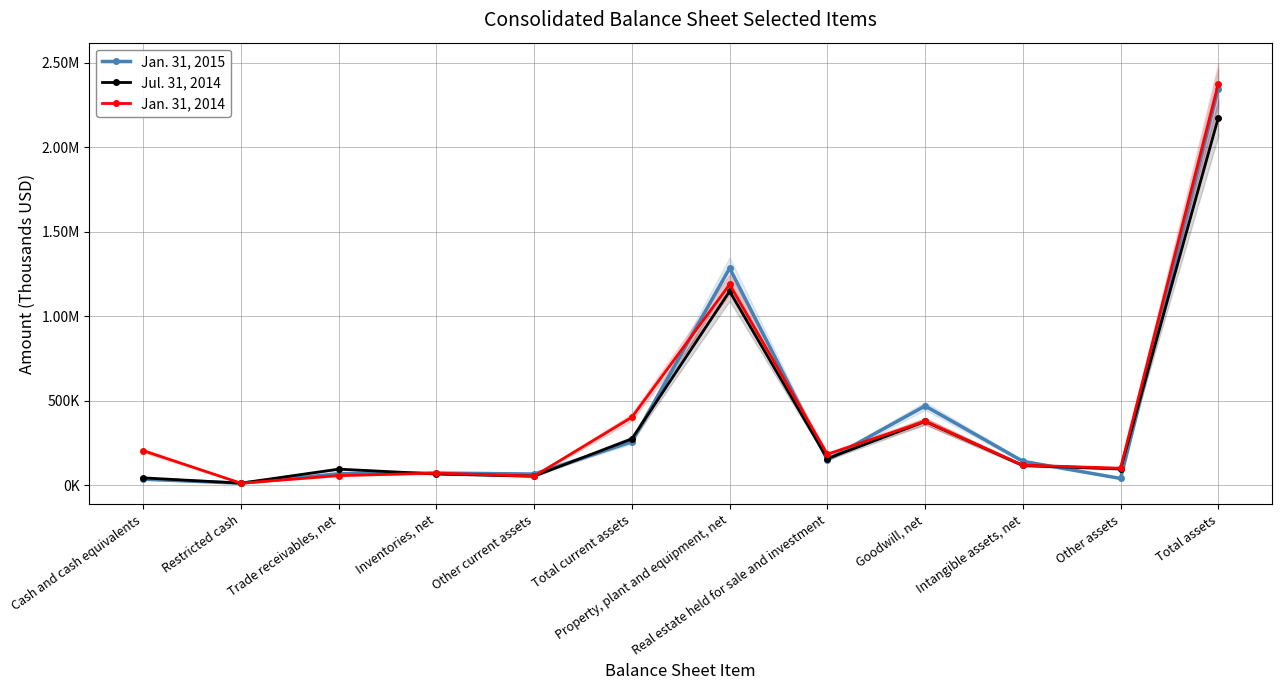

What is the difference between the highest and lowest values at Total assets?

201000